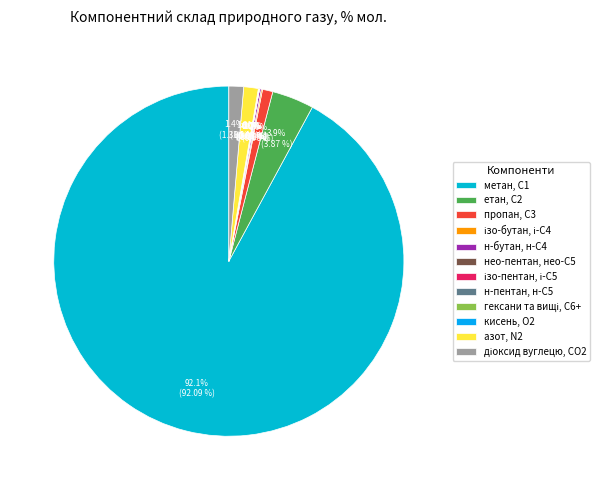

To the nearest percent, what is the difference between the азот, N2 and н-пентан, н-С5 slice percentages?

1%